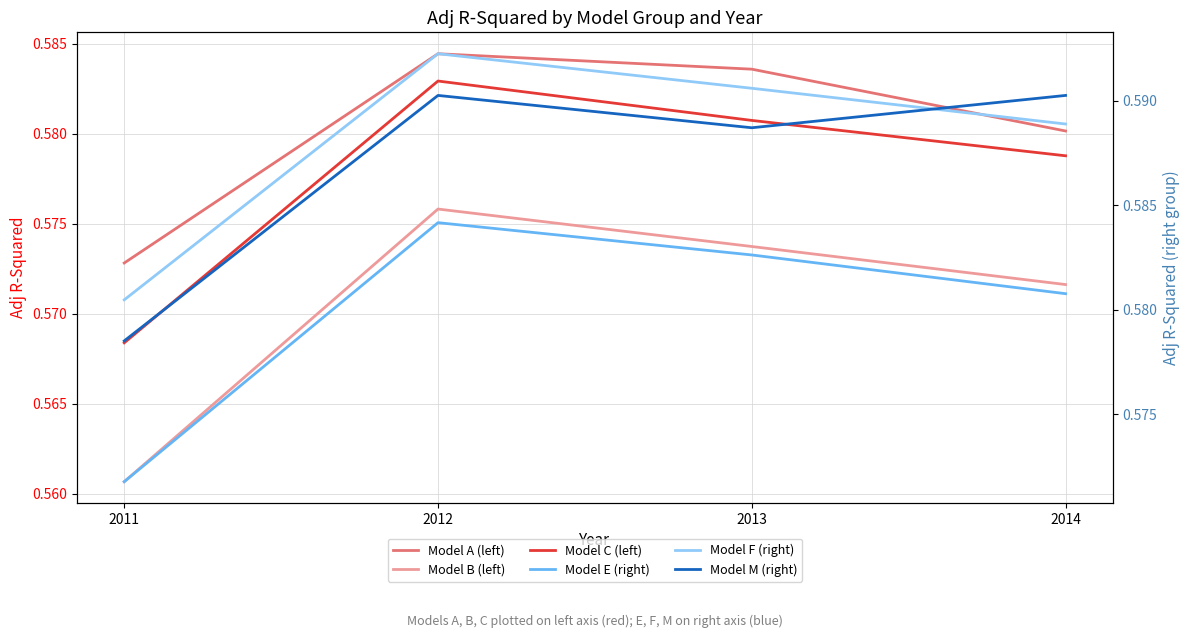

Reading left to right, what are all the values shown in this chart?

Model A (left): 2011=0.6	2012=0.6	2013=0.6	2014=0.6
Model B (left): 2011=0.6	2012=0.6	2013=0.6	2014=0.6
Model C (left): 2011=0.6	2012=0.6	2013=0.6	2014=0.6
Model E (right): 2011=0.6	2012=0.6	2013=0.6	2014=0.6
Model F (right): 2011=0.6	2012=0.6	2013=0.6	2014=0.6
Model M (right): 2011=0.6	2012=0.6	2013=0.6	2014=0.6